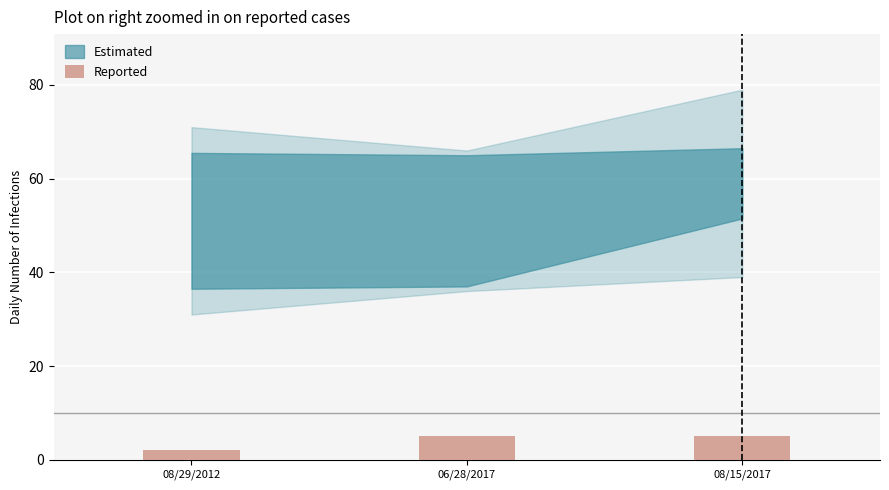

Is it true that the value at 08/29/2012 is 2?

True